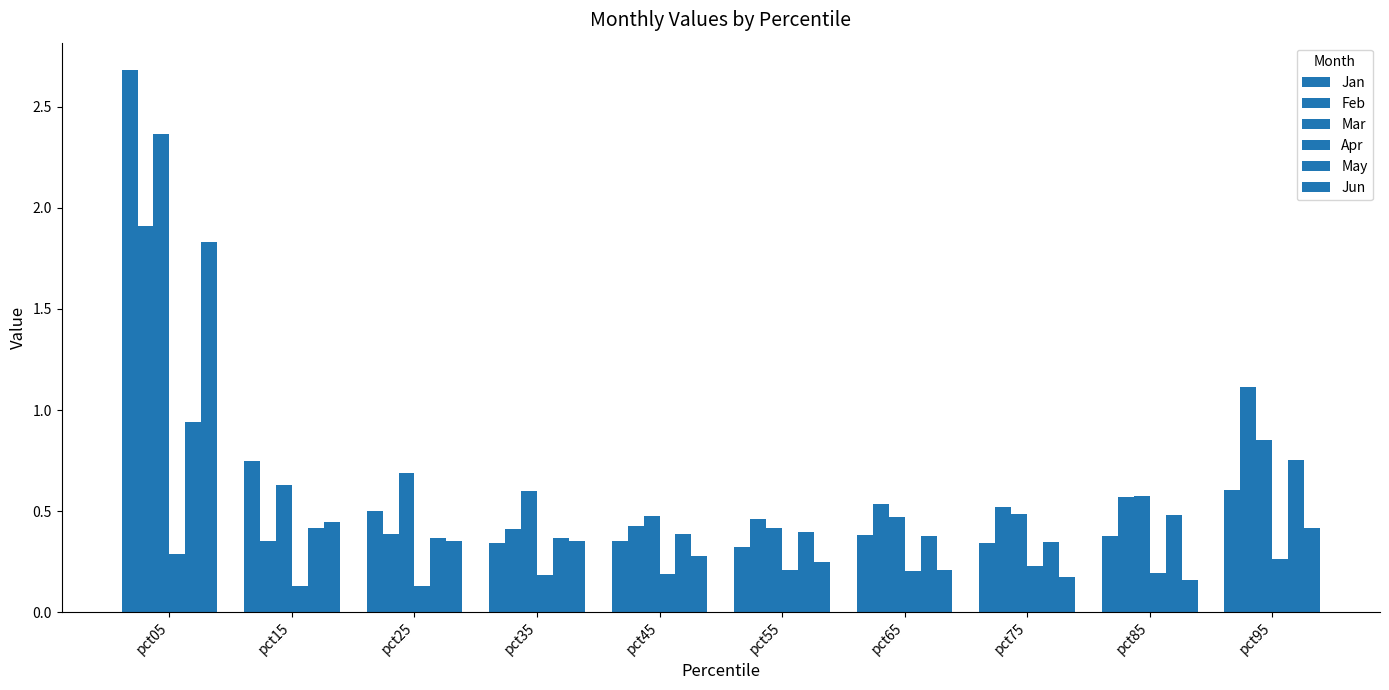

How many bars are there in total?

60